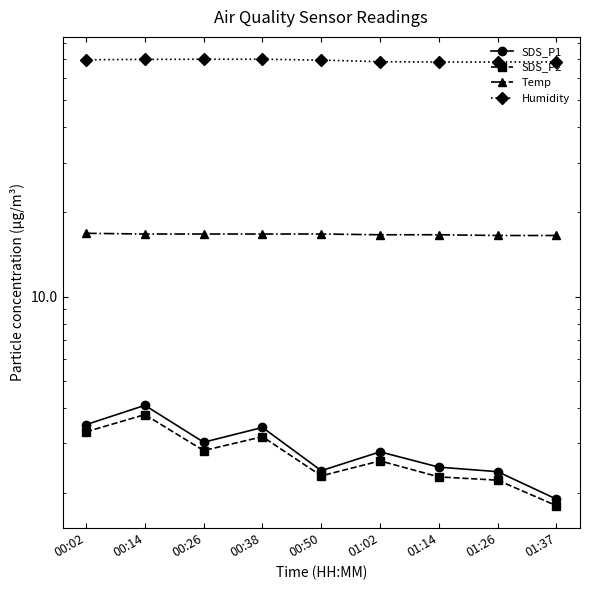

What is the maximum value shown in the chart?

70.0